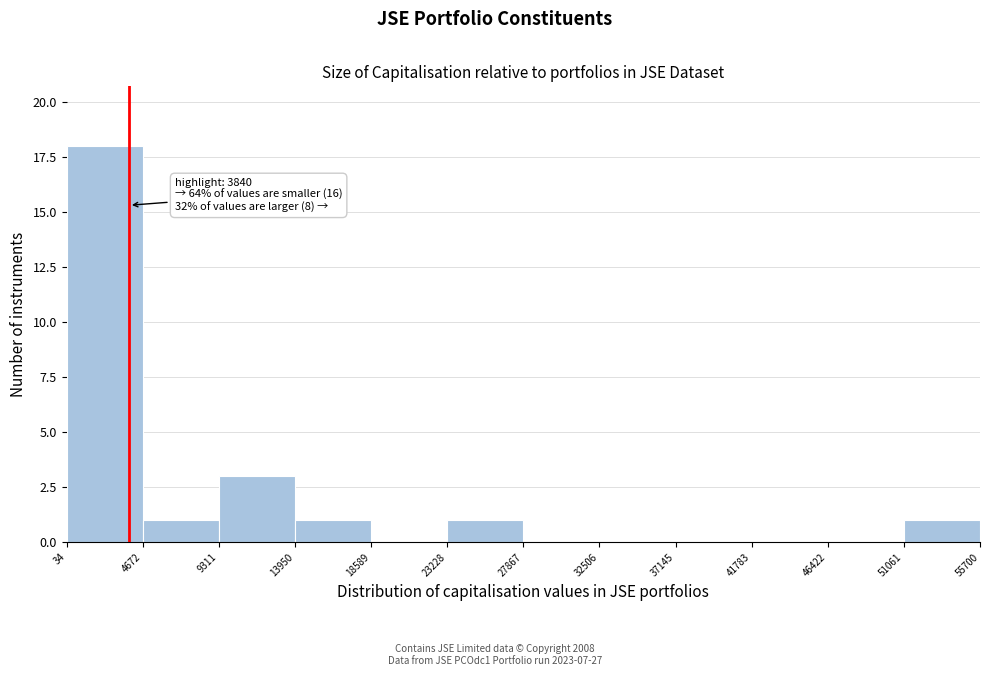

Which range on the x-axis has the tallest bar?

34 to 4672